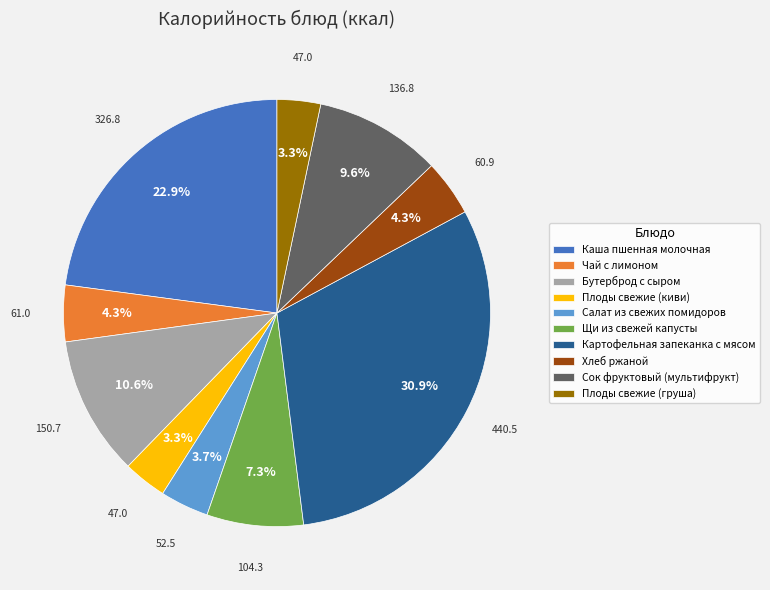

Does Чай с лимоном represent more than half of the total?

No